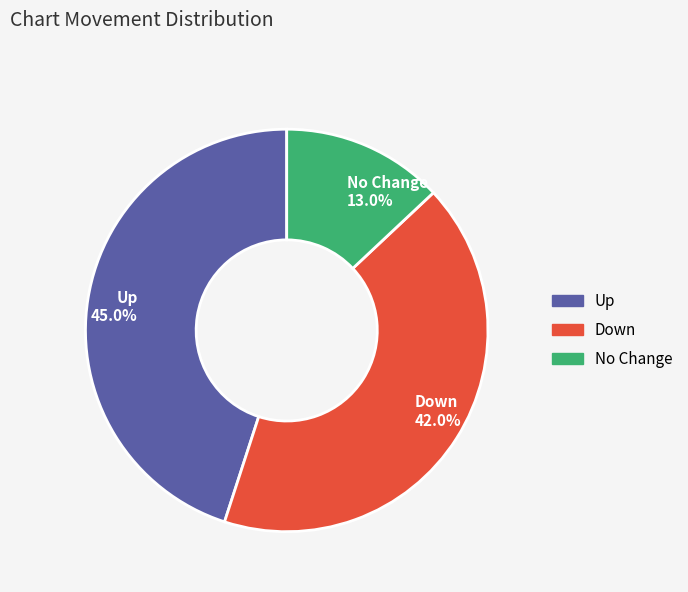

What is the ratio of the value at Up 45.0% to the value at No Change 13.0%?

3.5